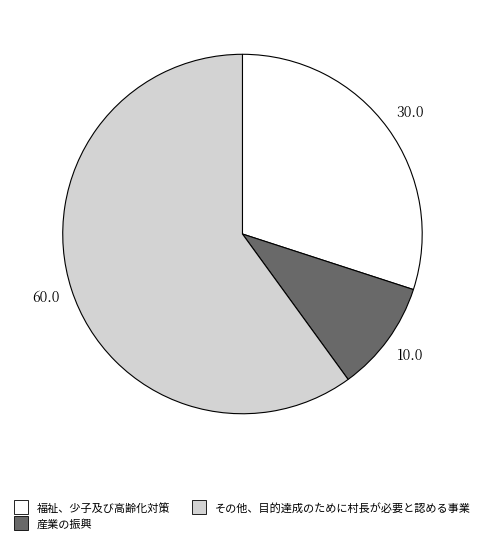

Which category accounts for the majority?

その他、目的達成のために村長が必要と認める事業